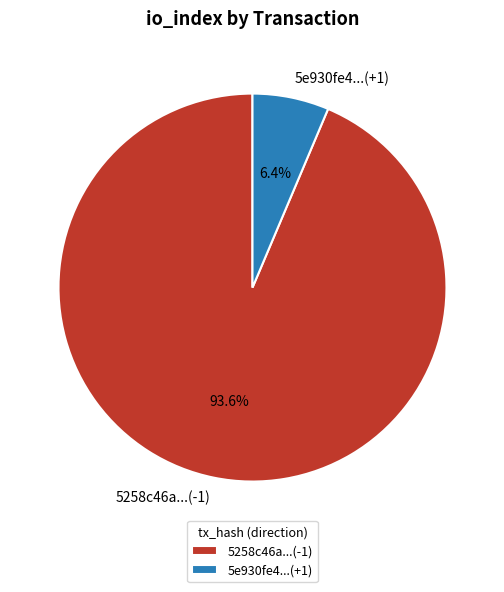

Rank the categories by value from lowest to highest.

5e930fe4...(+1), 5258c46a...(-1)